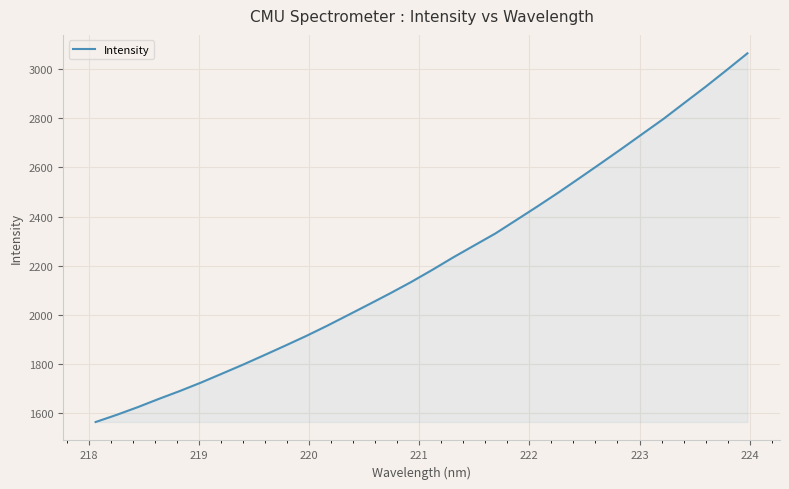

What is the greatest value displayed?

3064.7